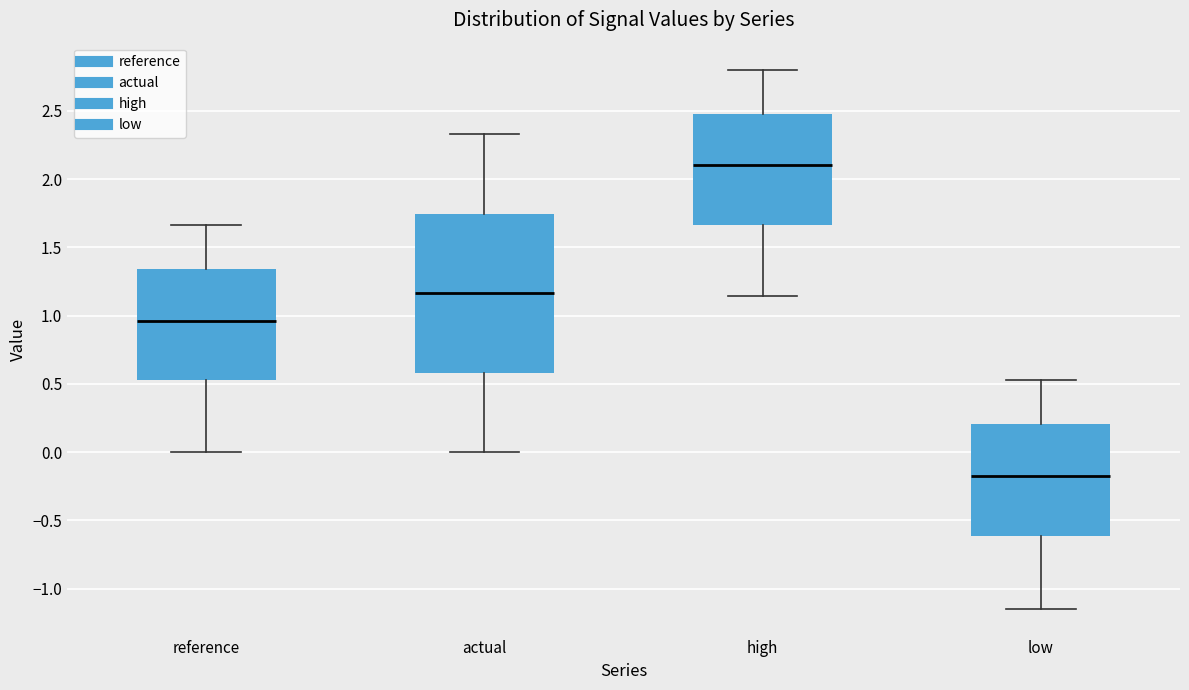

Reading left to right, read every box against the y-axis: the position of its median line, the range the box covers, and the ends of its whiskers. The values are not printed on the chart, so give them approximately, as read against the axis.

reference: median 0.95, box 0.55 to 1.35, whiskers 0.00 to 1.65
actual: median 1.15, box 0.60 to 1.75, whiskers 0.00 to 2.35
high: median 2.10, box 1.65 to 2.50, whiskers 1.15 to 2.80
low: median -0.20, box -0.60 to 0.20, whiskers -1.15 to 0.55